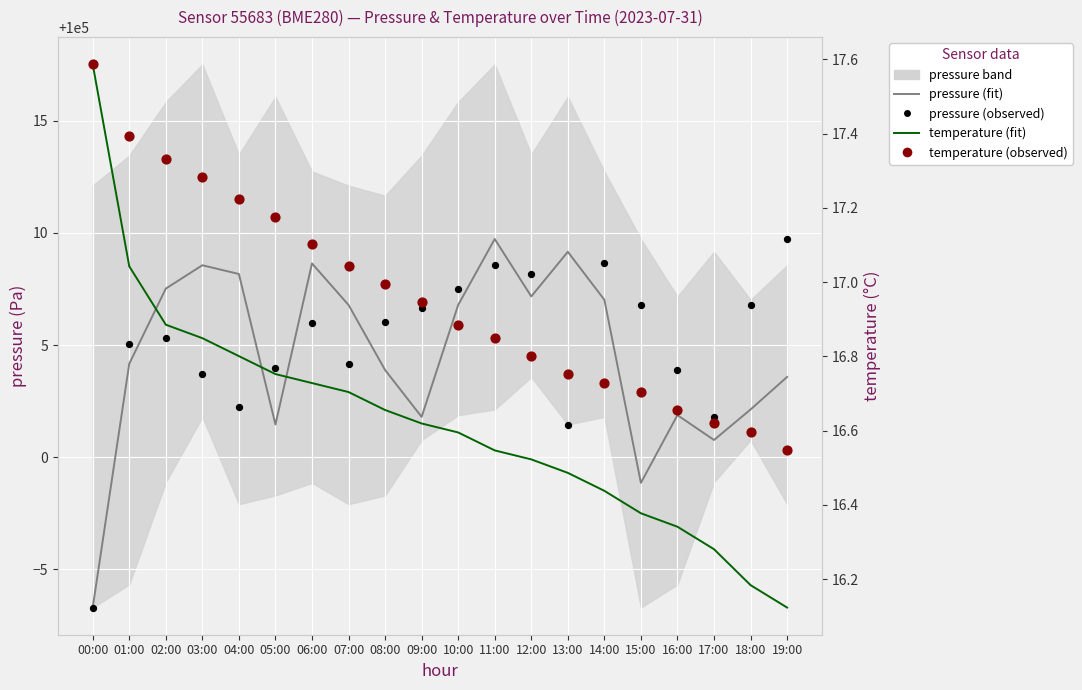

What is the total value across all series at 08:00?

400019.7